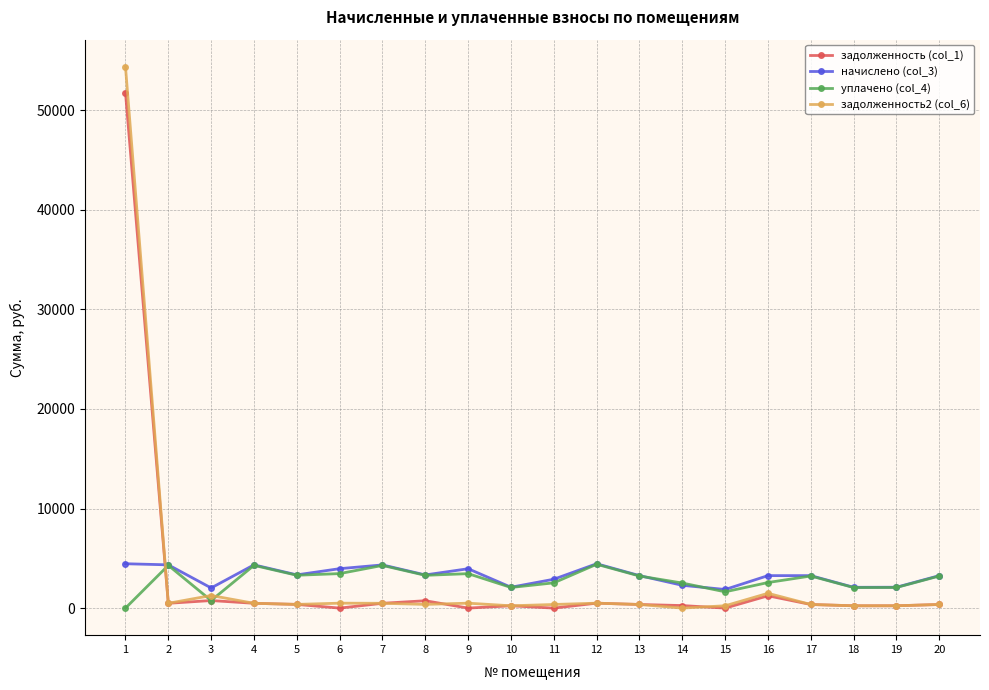

What is the value of the уплачено (col_4) point at the 4th from the left?

4292.5